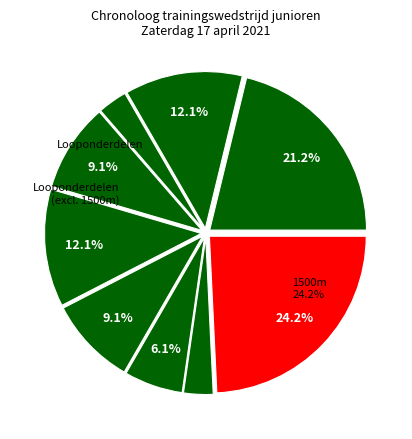

Count the number of slices in the pie.

9